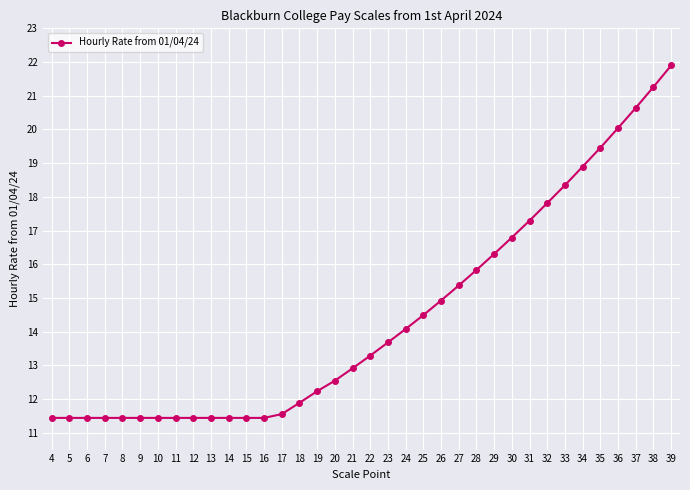

What is the sum of the values at 31 and 8?

28.7